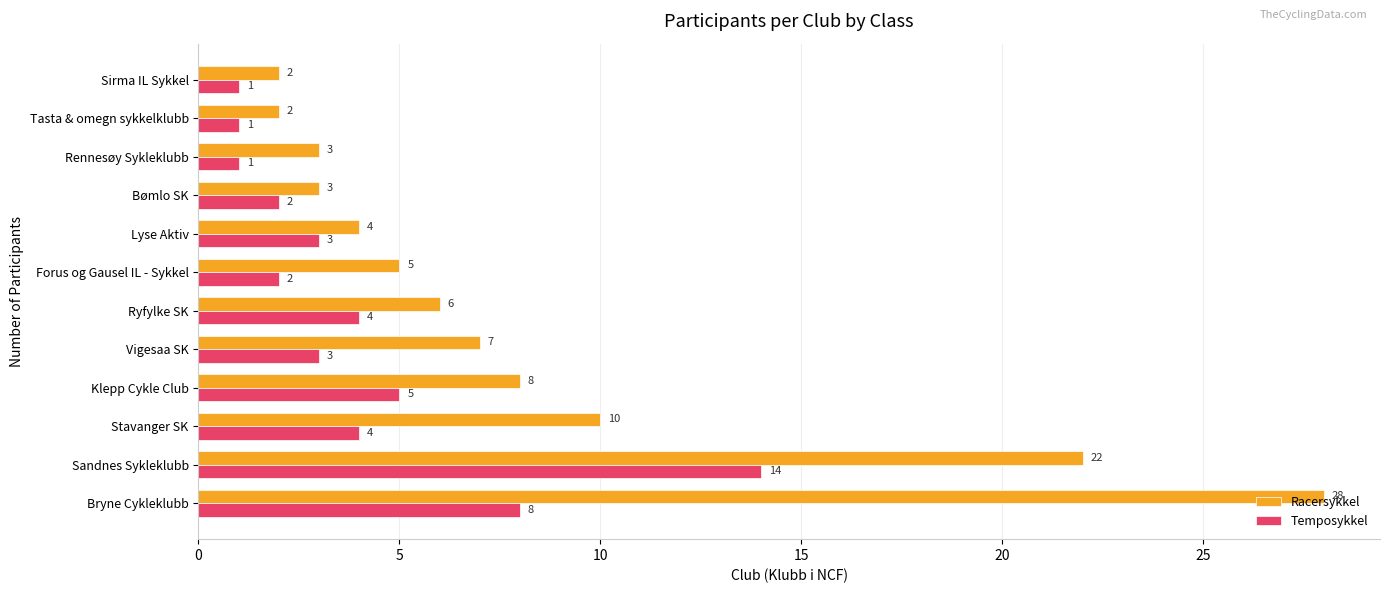

List the series in order of their peak value, lowest first.

Temposykkel, Racersykkel